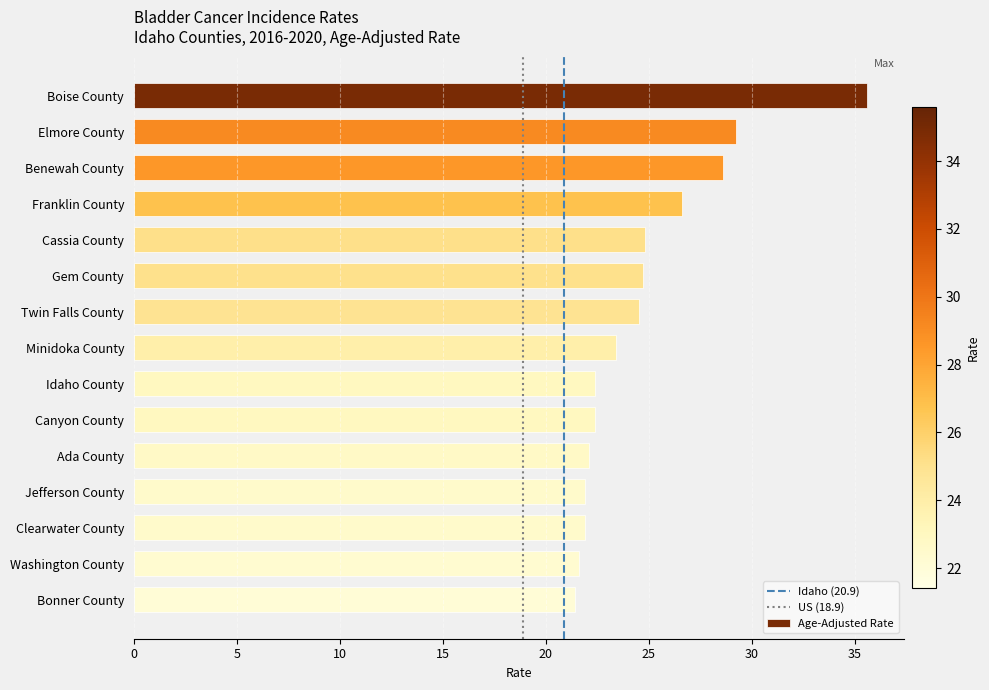

What is the label of the 6th bar from the bottom?

Canyon County